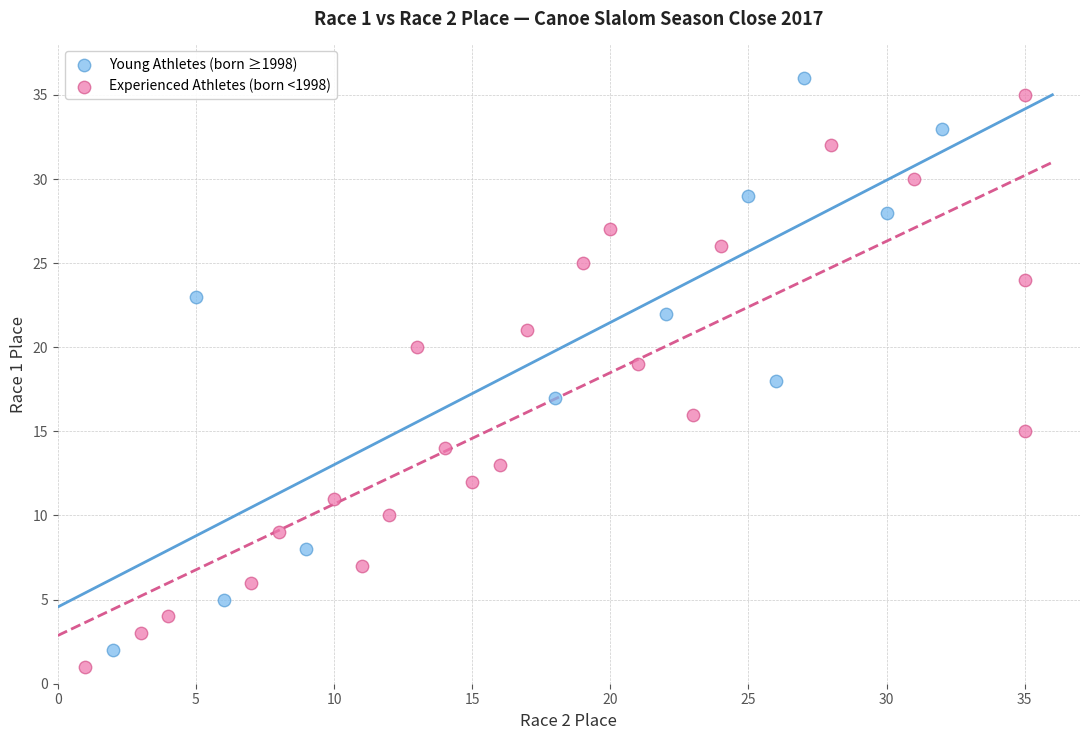

What are all the series names shown in the legend?

Young Athletes (born ≥1998), Experienced Athletes (born <1998)